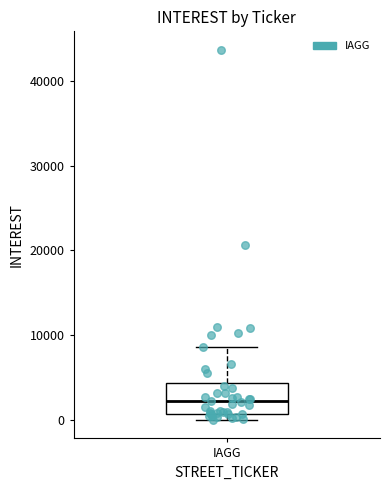

Read this box plot against the y-axis: the position of the median line, the range covered by the box, and the ends of both whiskers. The values are not printed on the chart, so give them approximately, as read against the axis.

median 2000, box 1000 to 4000, whiskers 0 to 9000